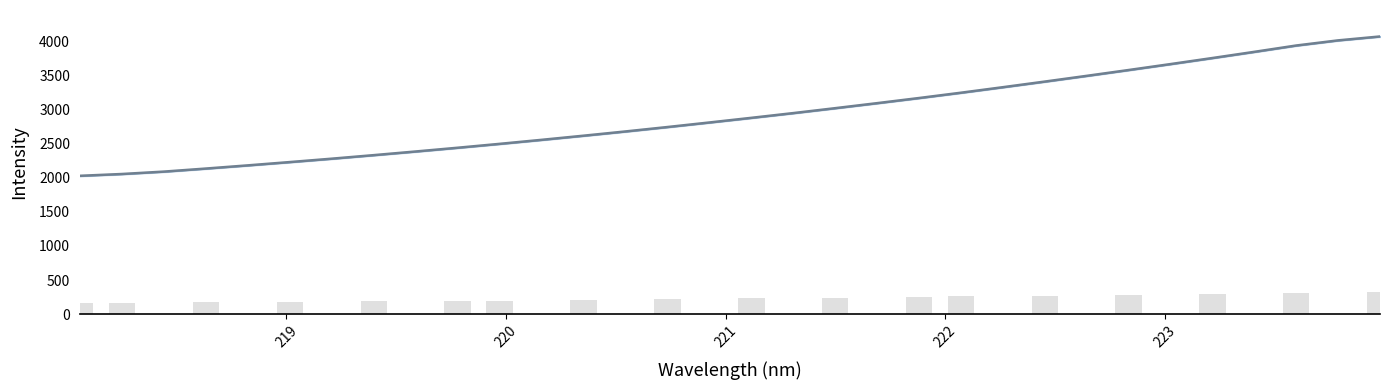

Count the number of data series in this chart.

1